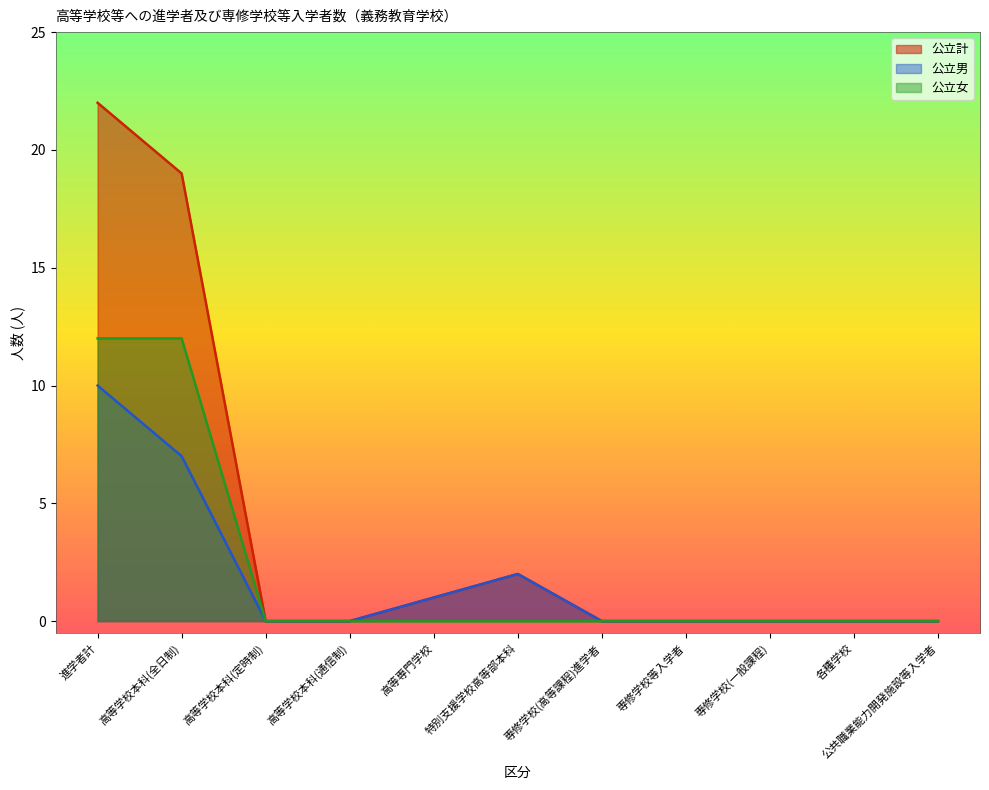

What is the total value across all series at 特別支援学校高等部本科?

4